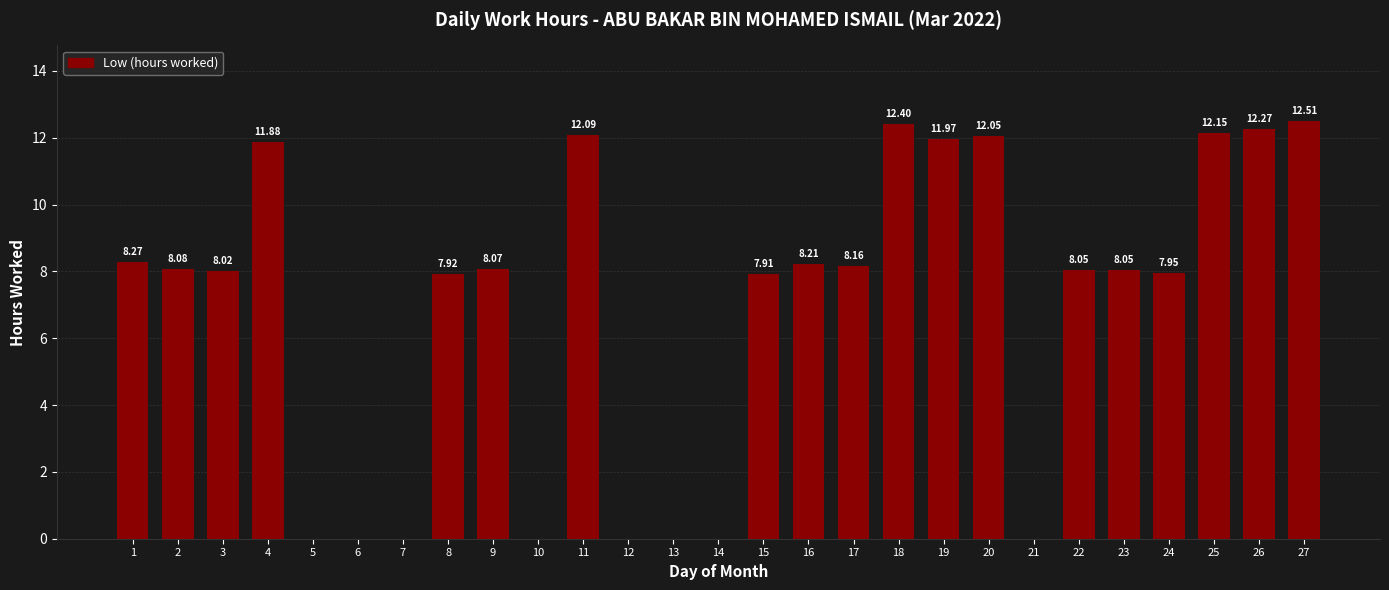

What is the sum of the values at 1 and 16?

16.5